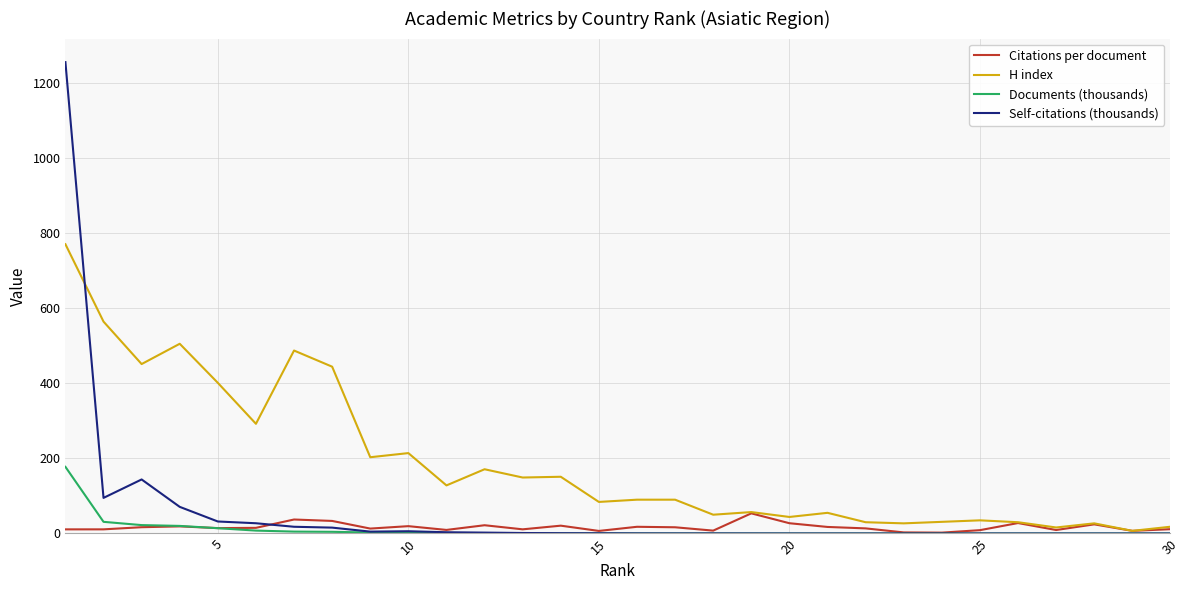

Which series has the largest range (max minus min)?

Self-citations (thousands)